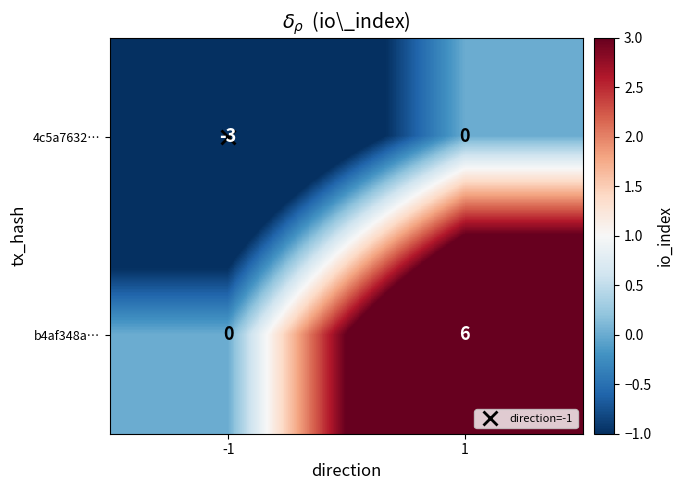

Which label corresponds to the smallest value in the chart?

-1